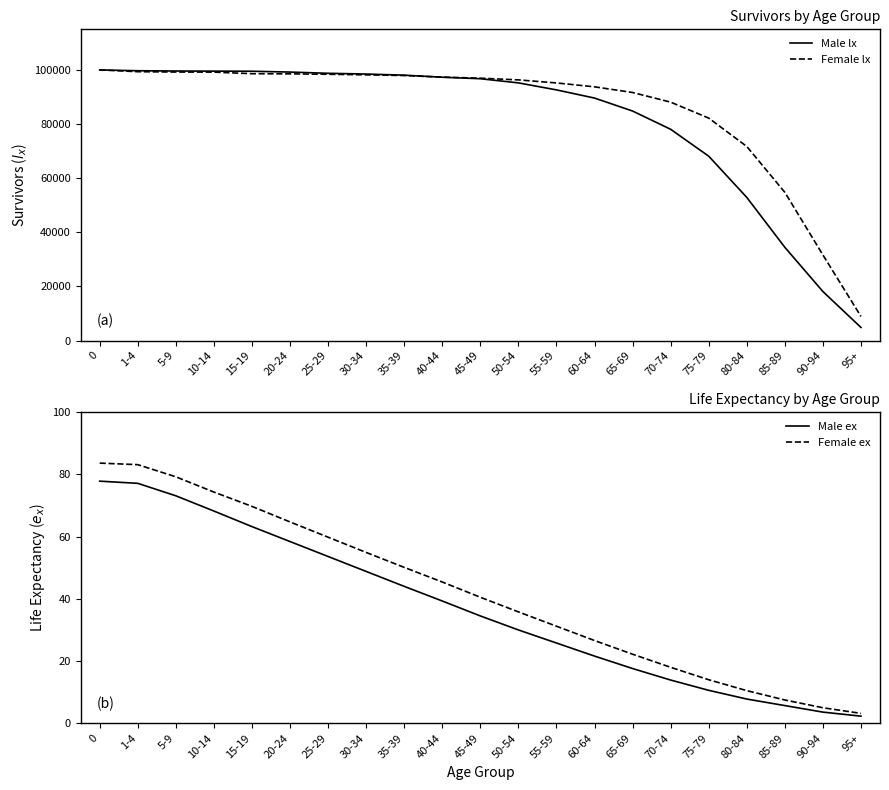

Does the chart display data point markers on the line(s)?

No